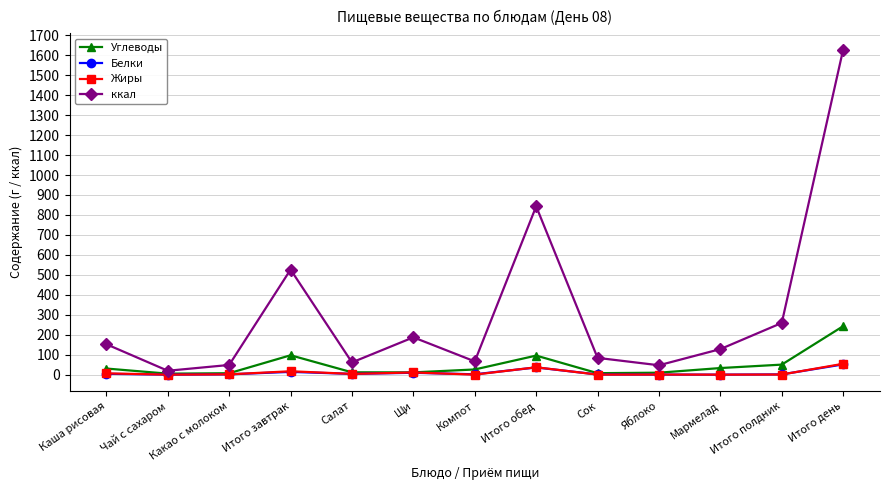

What is the label of the 6th point from the left?

Щи